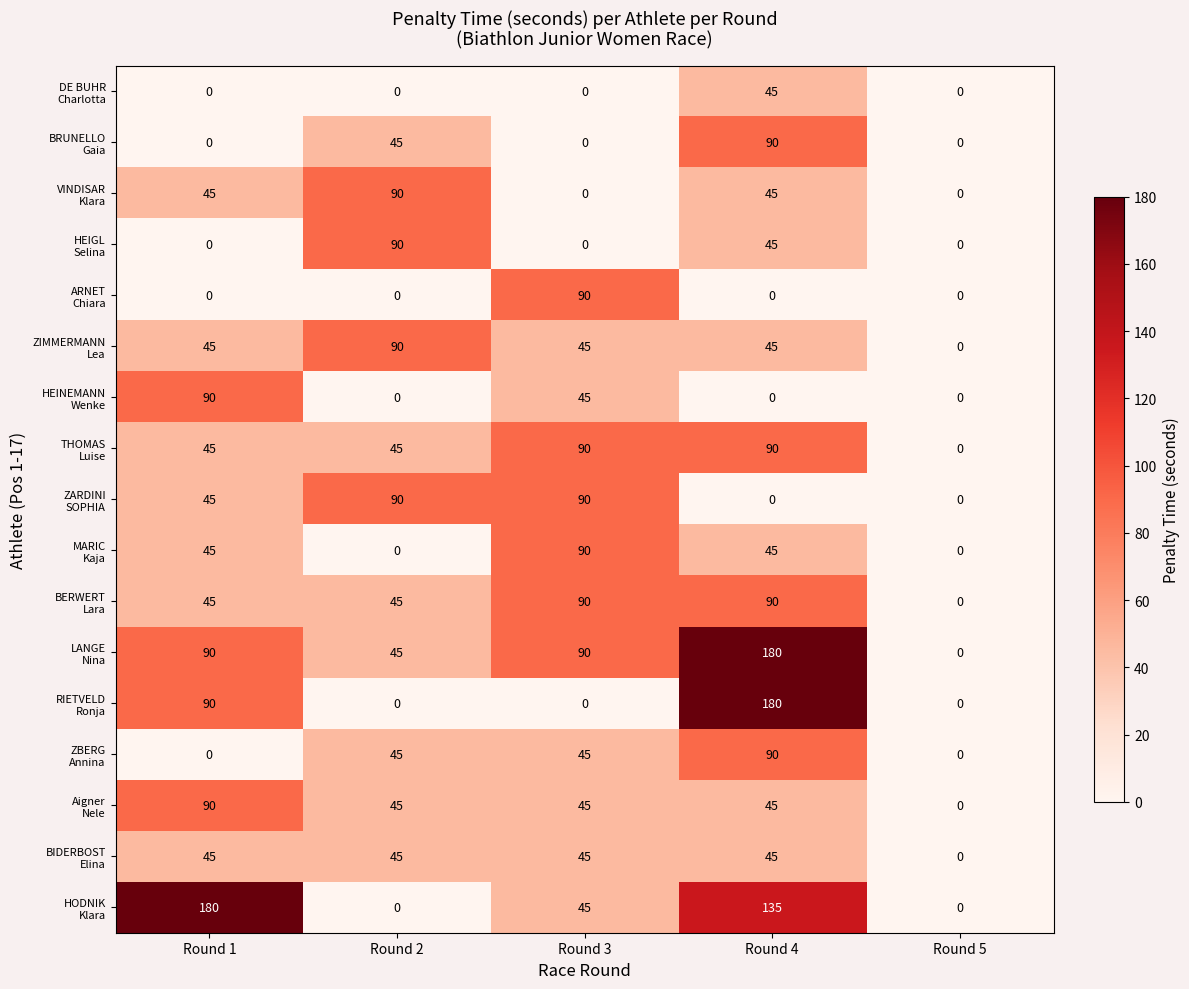

What is the spread (max minus min) of values at Round 3?

90